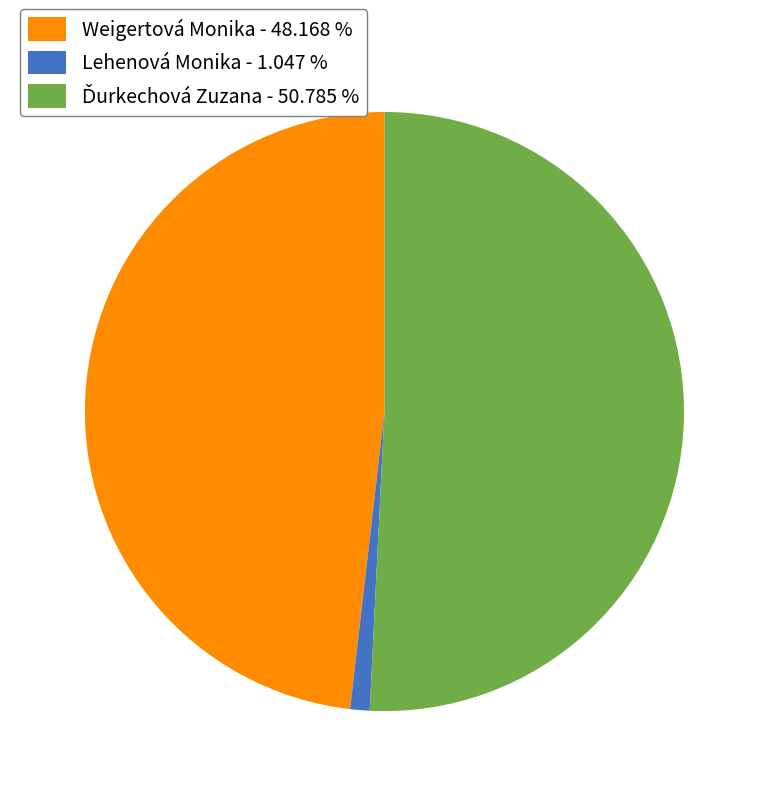

Approximately how many times larger is the value at Weigertová Monika - 48.168 % compared to Lehenová Monika - 1.047 %?

46.0